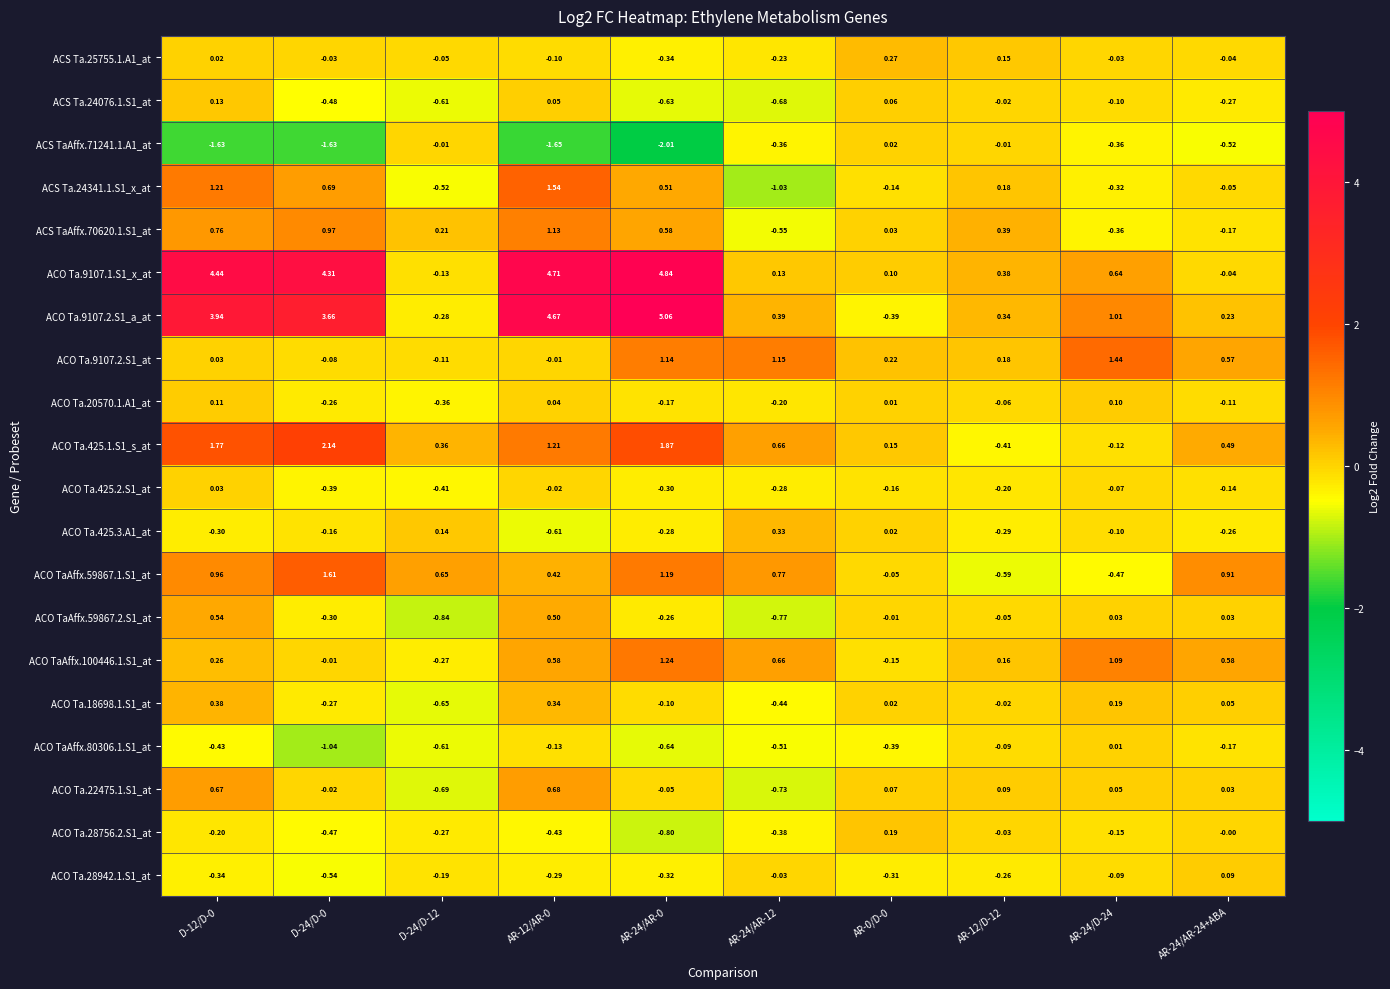

Is the value of ACO TaAffx.80306.1.S1_at at D-24/D-12 greater than the value of ACO Ta.425.3.A1_at at D-12/D-0?

No